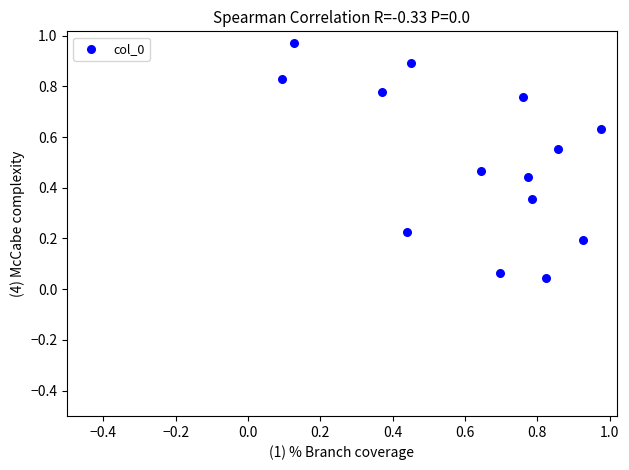

What is the range of X values (max minus min)?

0.9